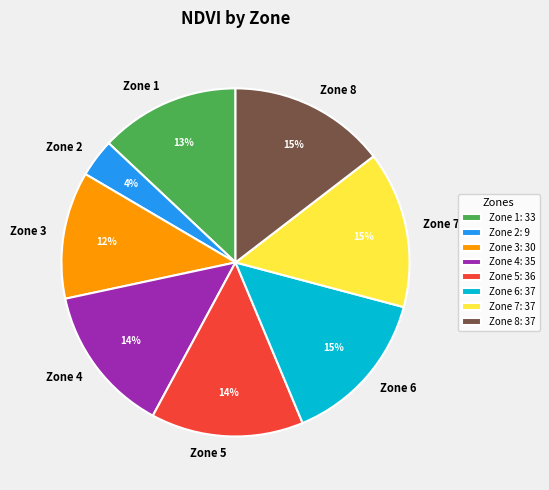

Is the sum of Zone 2 and Zone 8 greater than half?

No